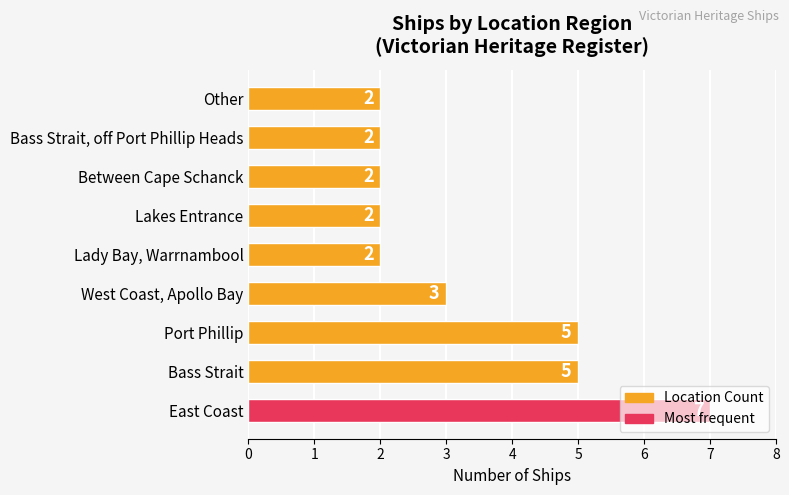

What is the average value?

3